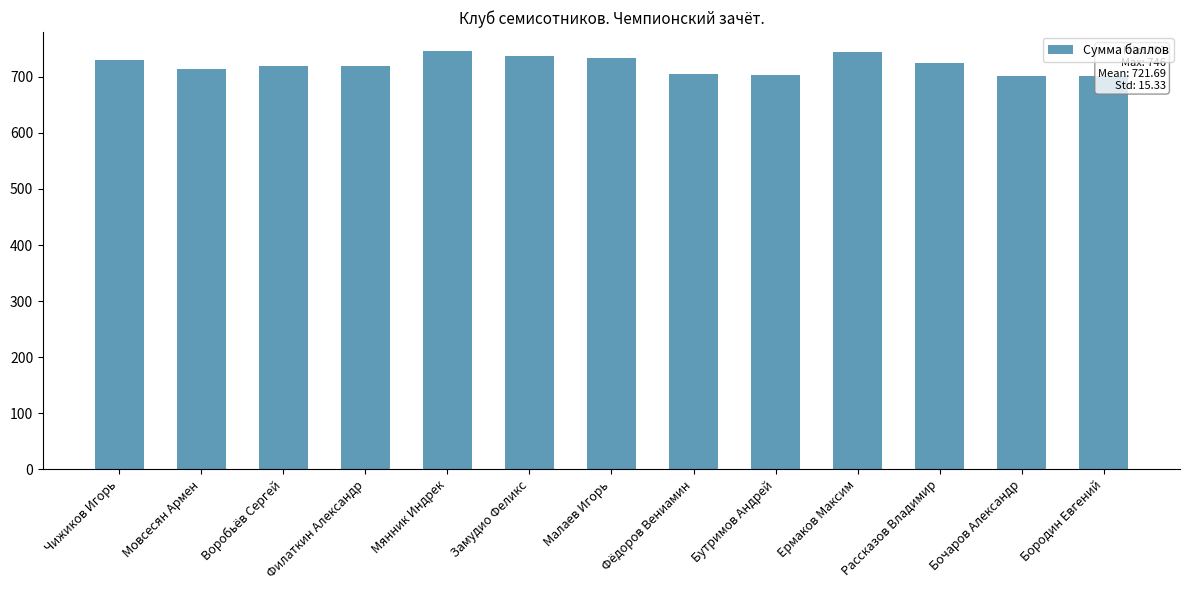

What is the change in value from Мянник Индрек to Малаев Игорь?

-12